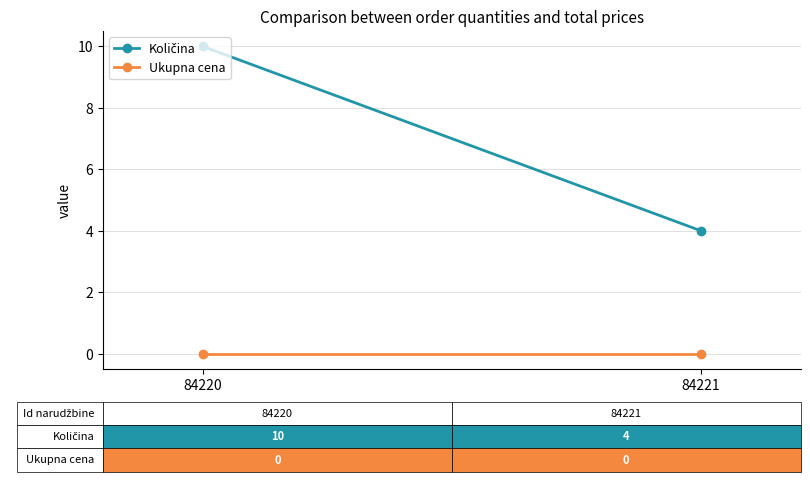

Reading right to left, extract all data points from this chart.

Količina: 84221=4	84220=10
Ukupna cena: 84221=0	84220=0